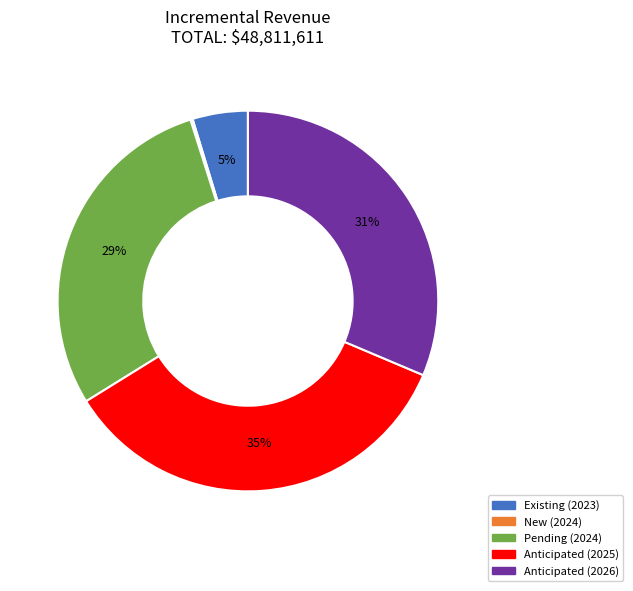

Between Anticipated (2026) and Existing (2023), which is larger?

Anticipated (2026)